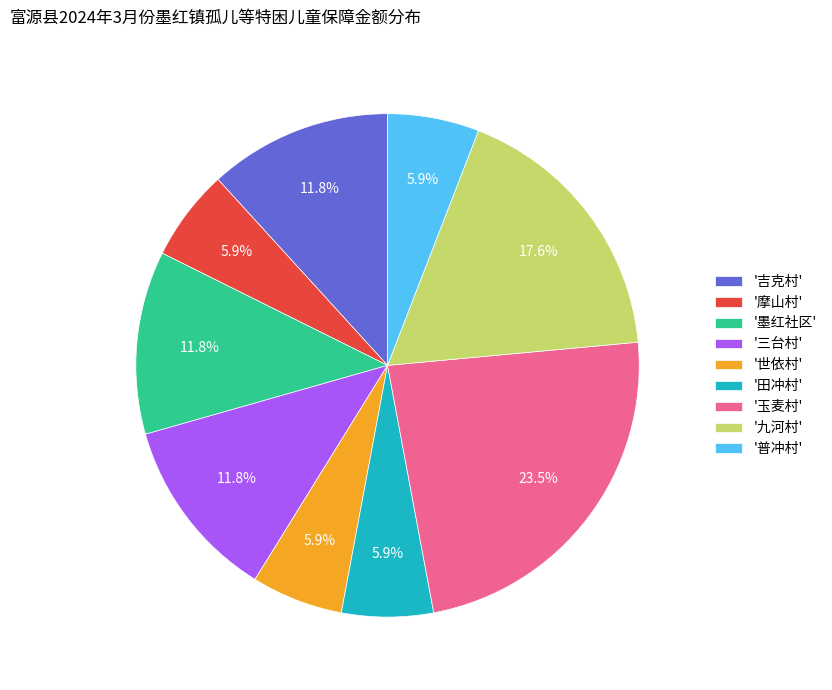

How much of the chart is everything except '普冲村'?

94.1%